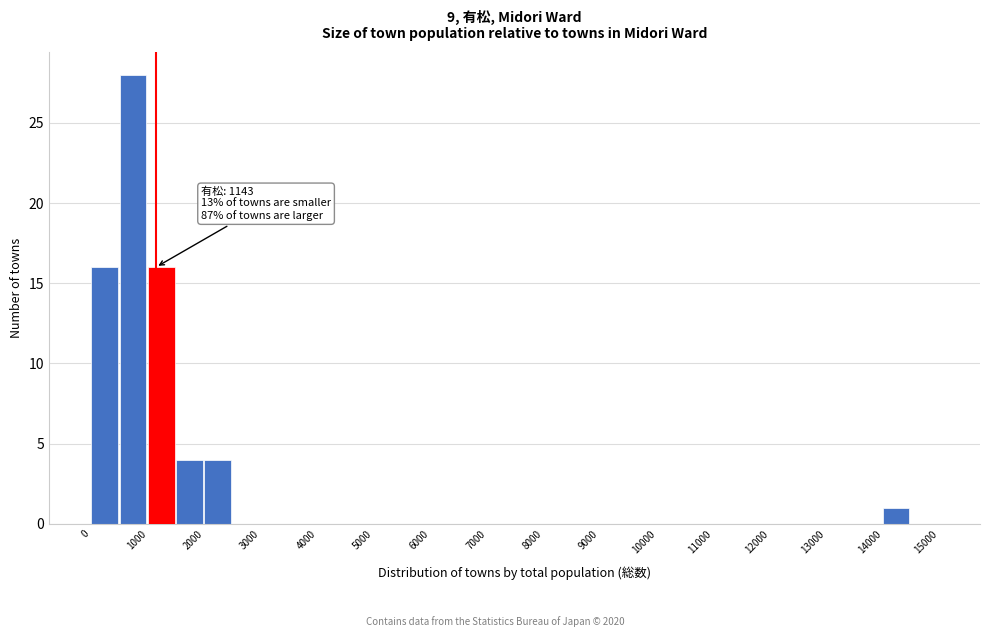

Over which range of the x-axis is the bar tallest?

500 to 1000